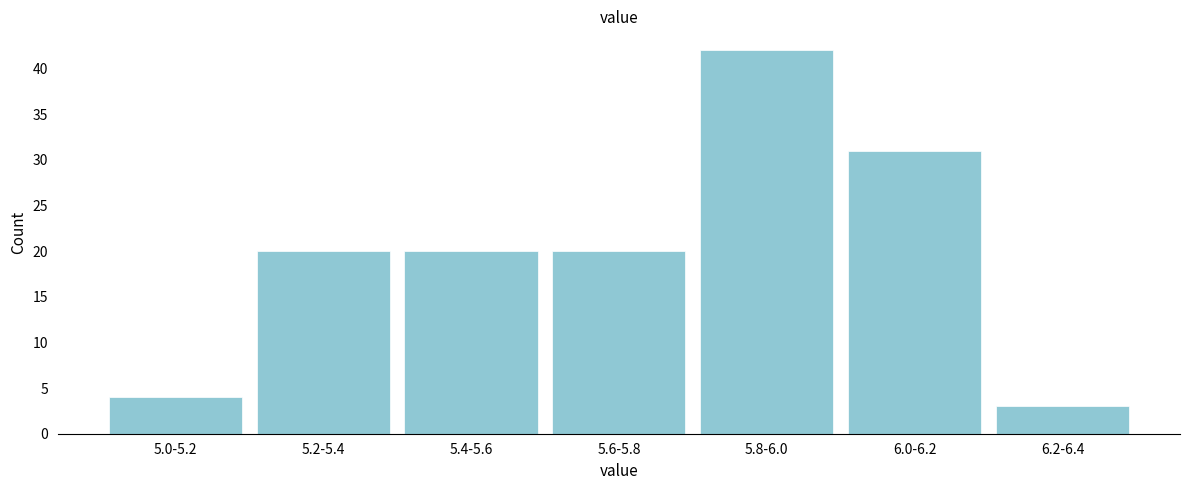

Reading left to right, extract all data points from this chart.

5.0-5.2=4	5.2-5.4=20	5.4-5.6=20	5.6-5.8=20	5.8-6.0=42	6.0-6.2=31	6.2-6.4=3